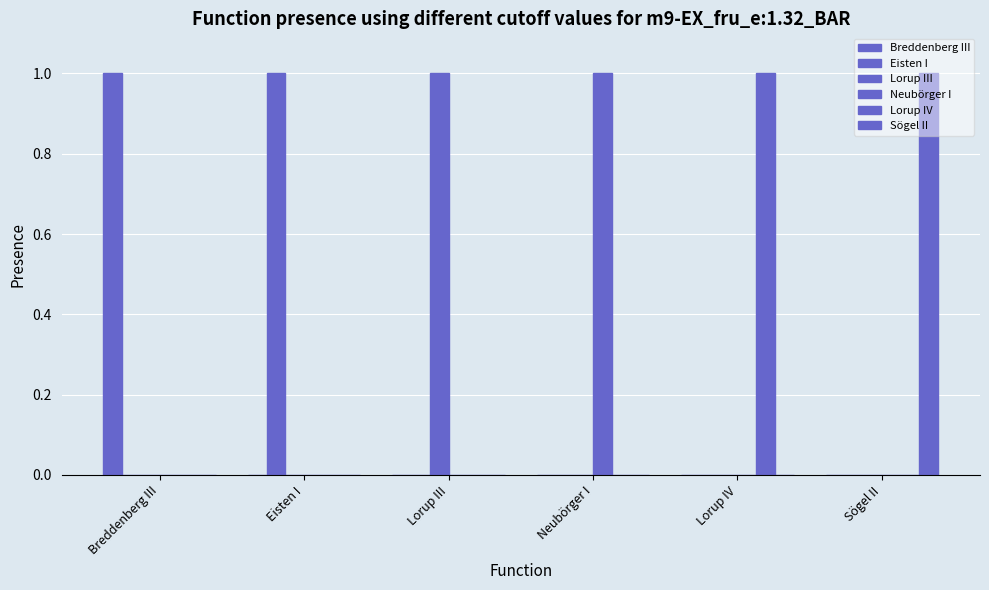

Rank the series at Lorup IV from lowest to highest value.

Breddenberg III, Eisten I, Lorup III, Neubörger I, Sögel II, Lorup IV